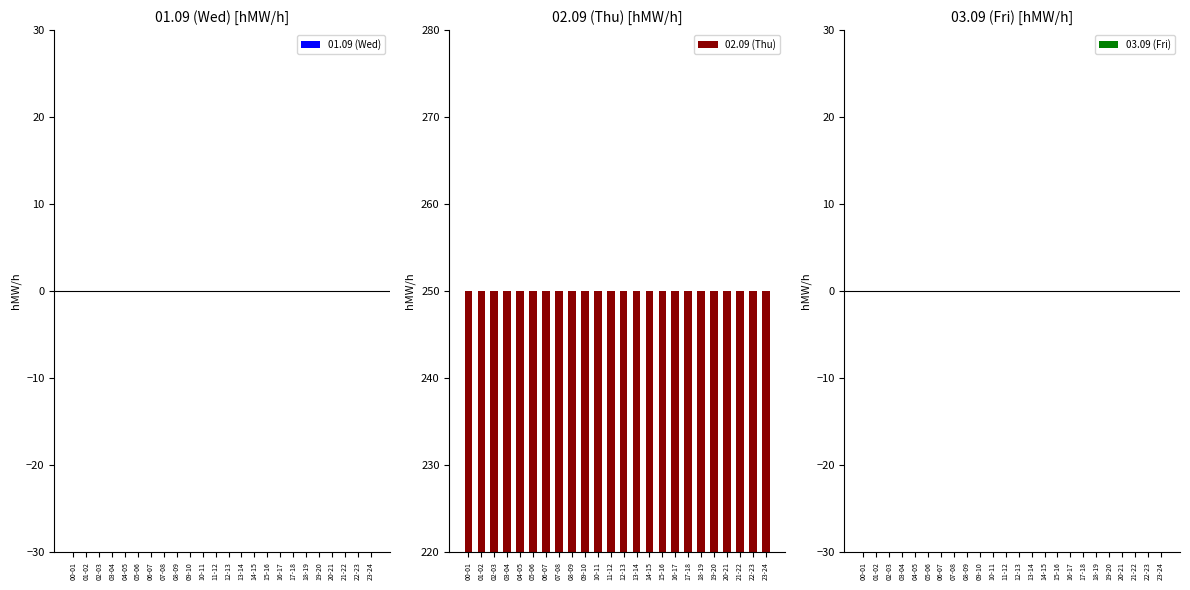

What is the spread (max minus min) of values at 12-13?

250